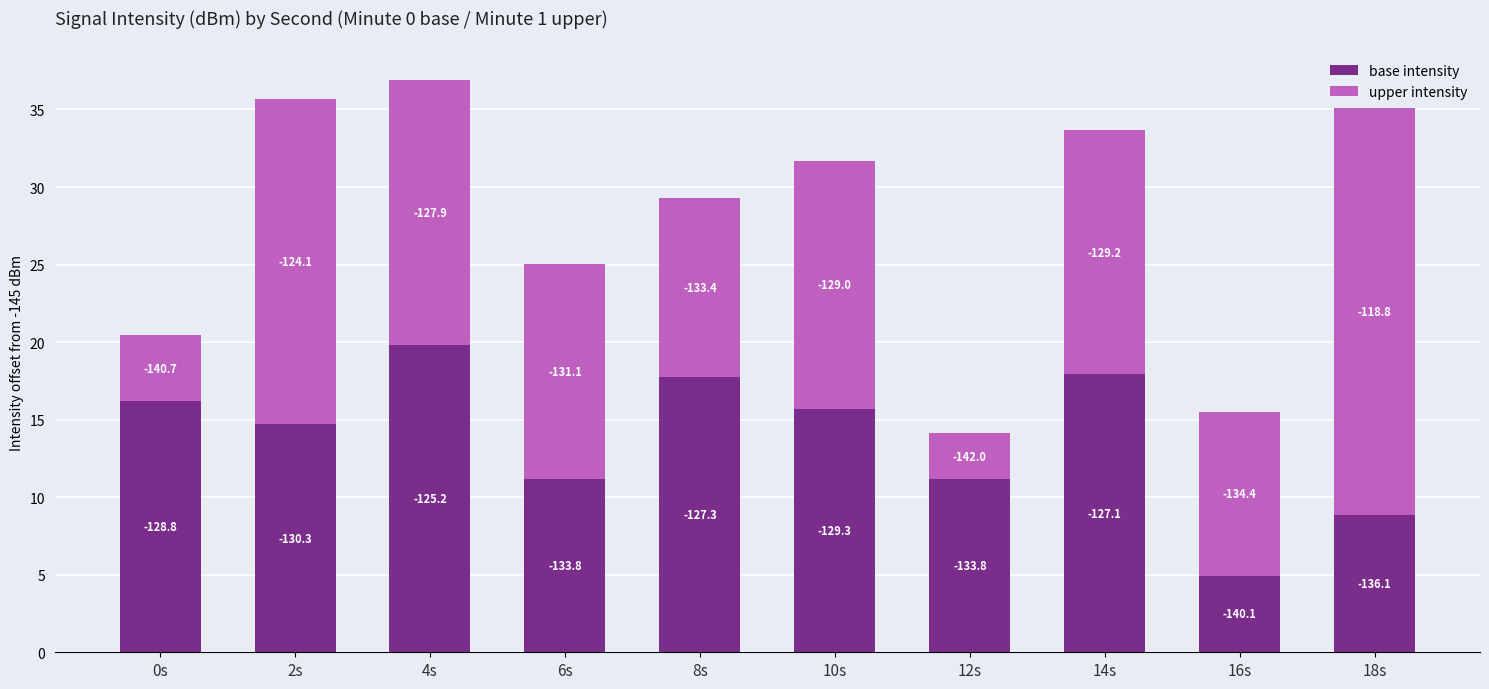

What is the label of the 9th bar from the left?

16s